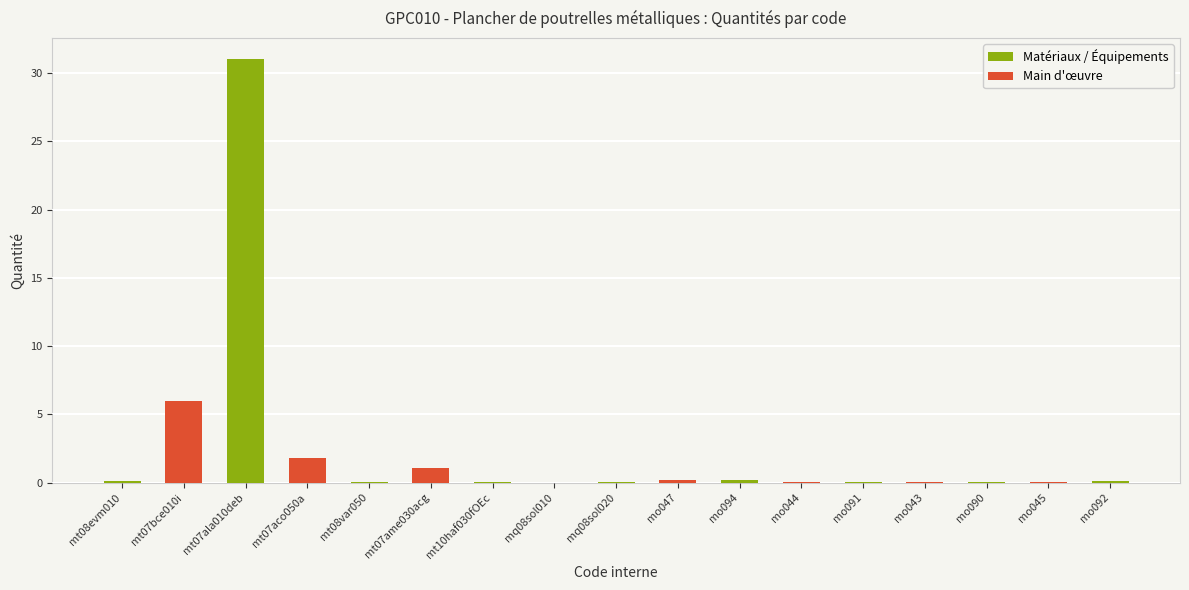

Is it true that the value at mt07bce010i is 8.8?

False